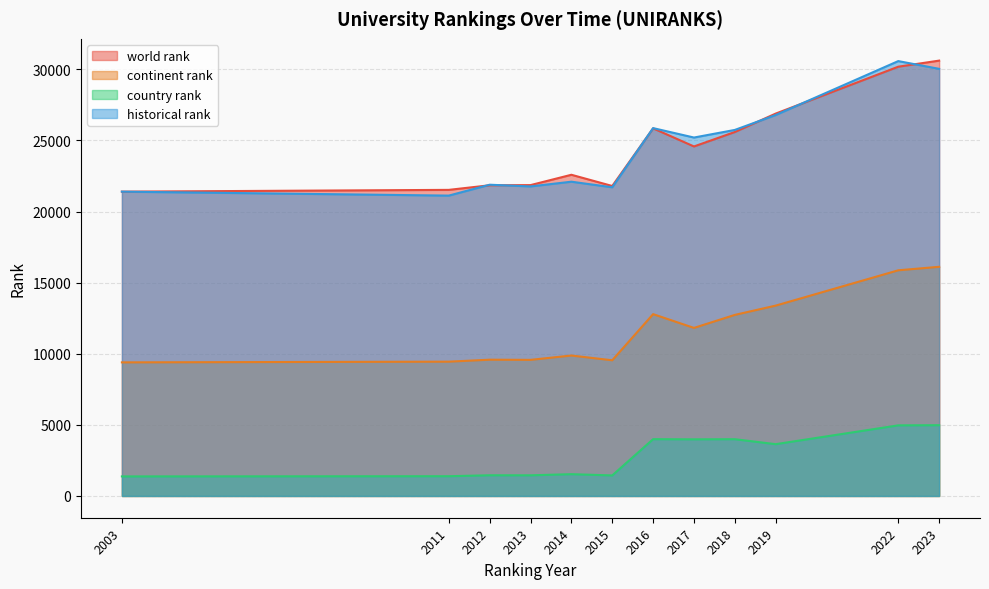

What is the difference between the maximum and minimum values in the country rank series?

3600.0